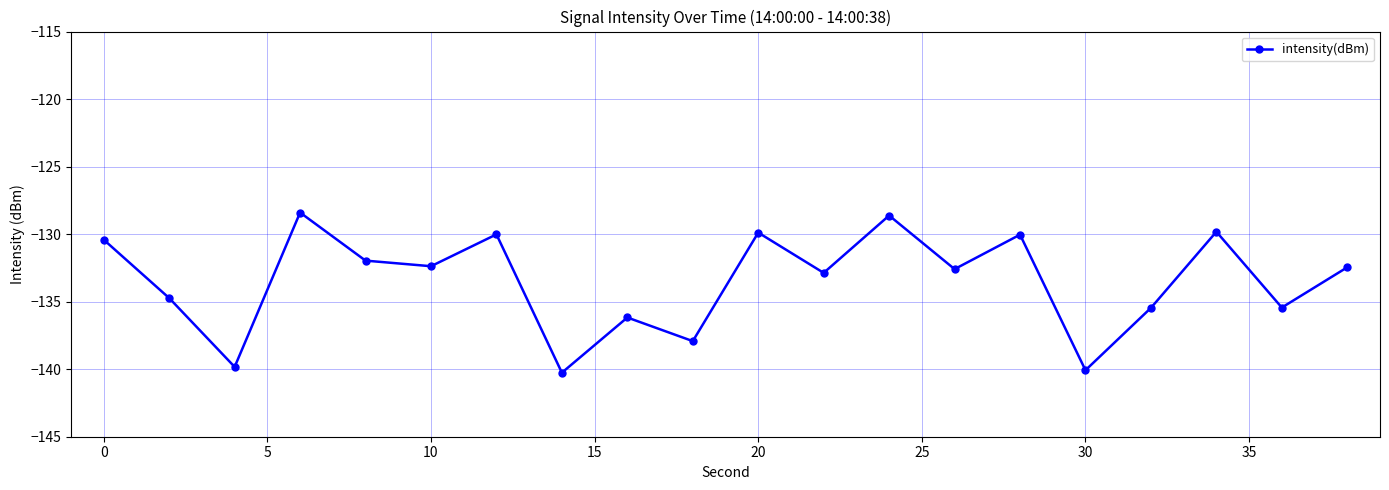

What is the greatest value displayed?

-128.4